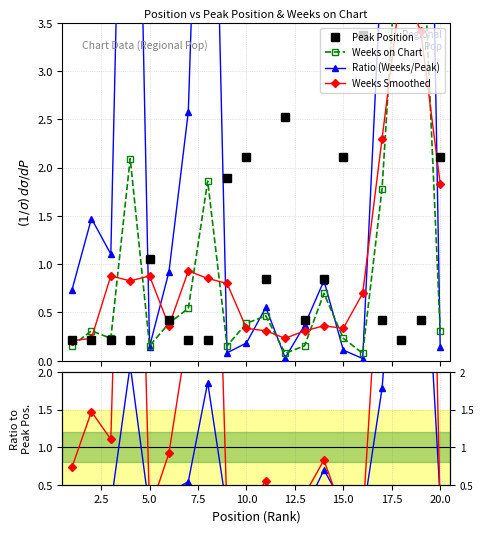

True or false: Peak Position has more than 0 points higher than both neighbors.

True